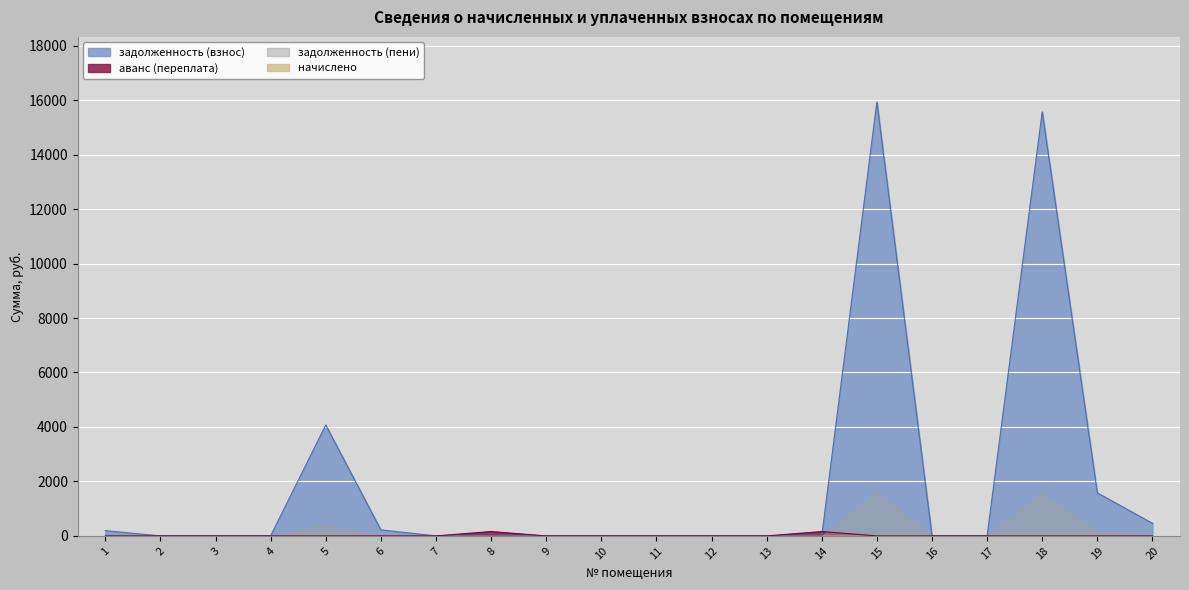

Which series has the widest spread of values?

задолженность (взнос)